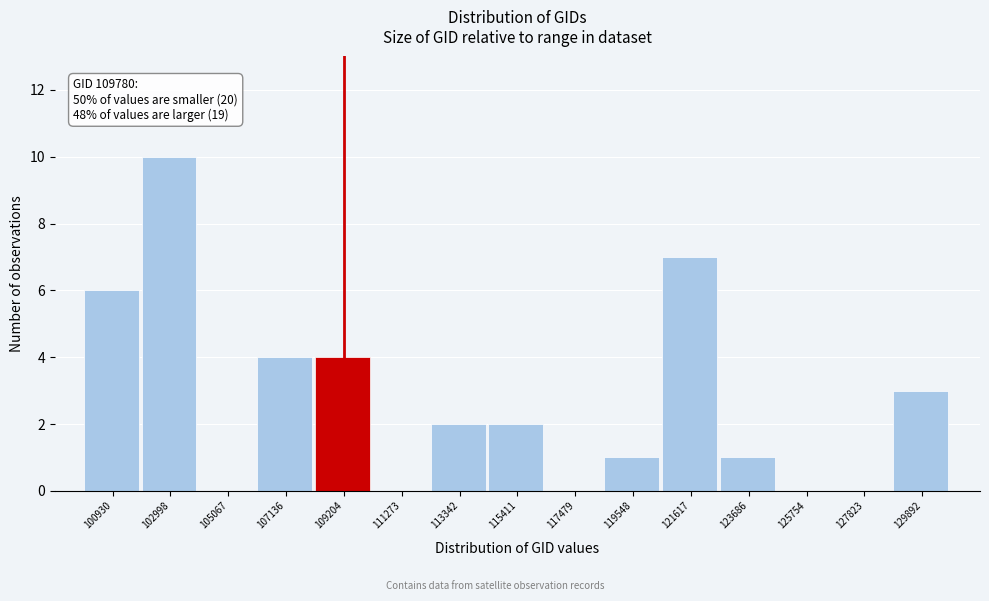

Reading left to right, what are all the values shown in this chart?

100930=6	102998=10	105067=0	107136=4	109204=4	111273=0	113342=2	115411=2	117479=0	119548=1	121617=7	123686=1	125754=0	127823=0	129892=3